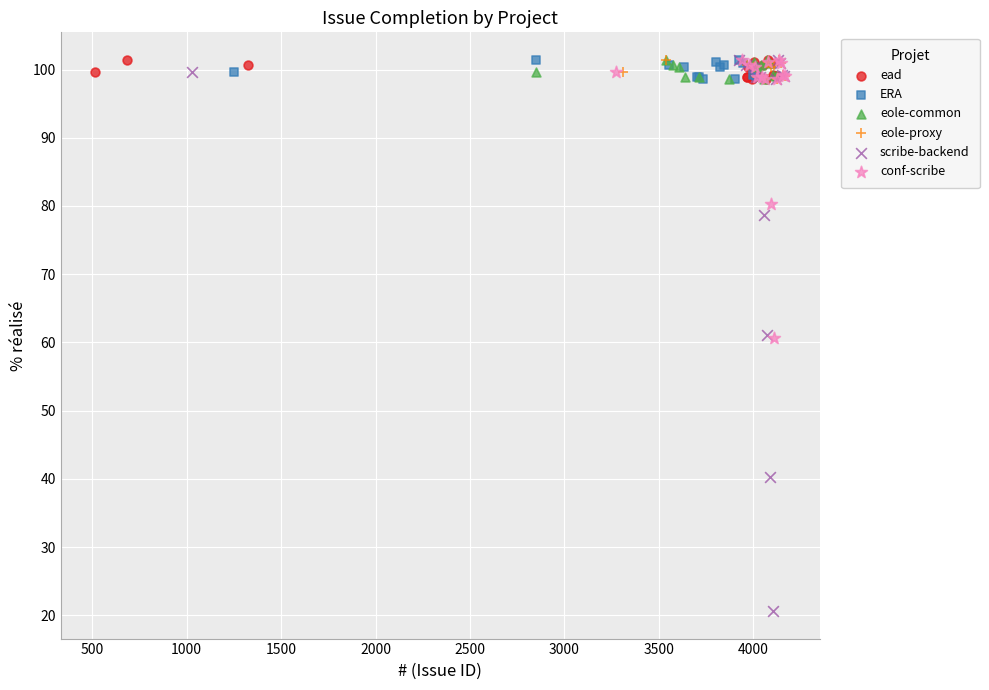

Which series reaches the minimum Y coordinate?

scribe-backend